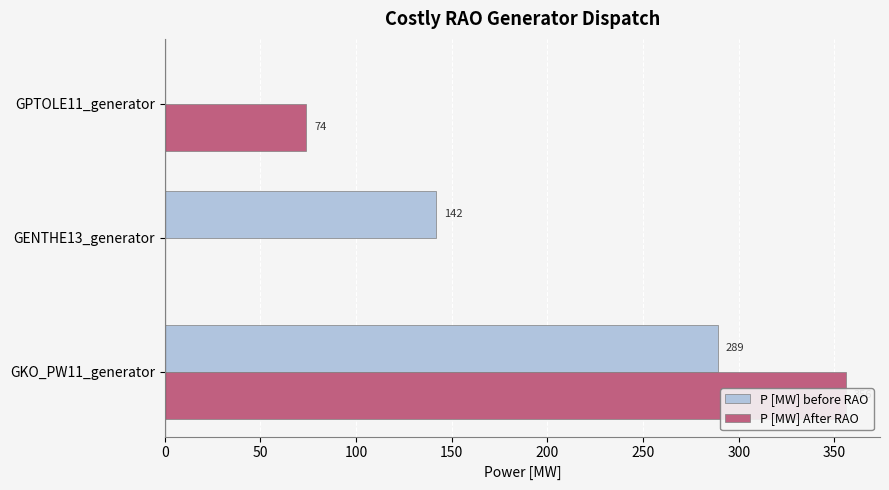

How many bars are there in total?

6